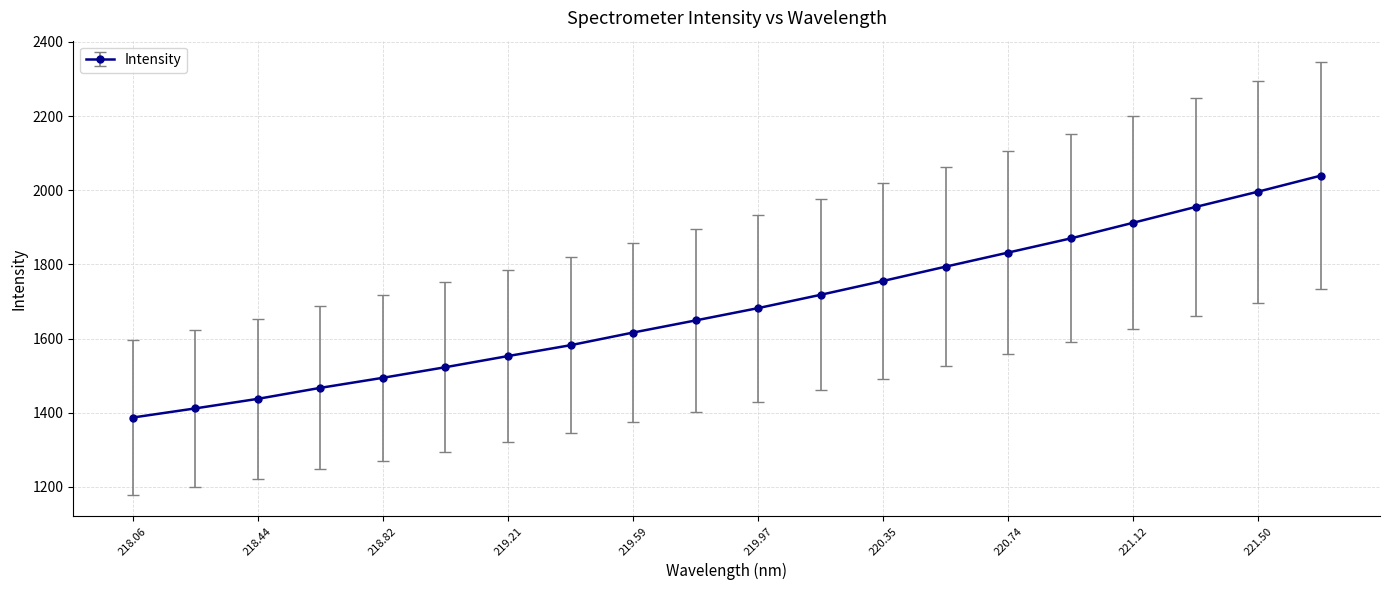

What is the maximum value shown in the chart?

2039.2